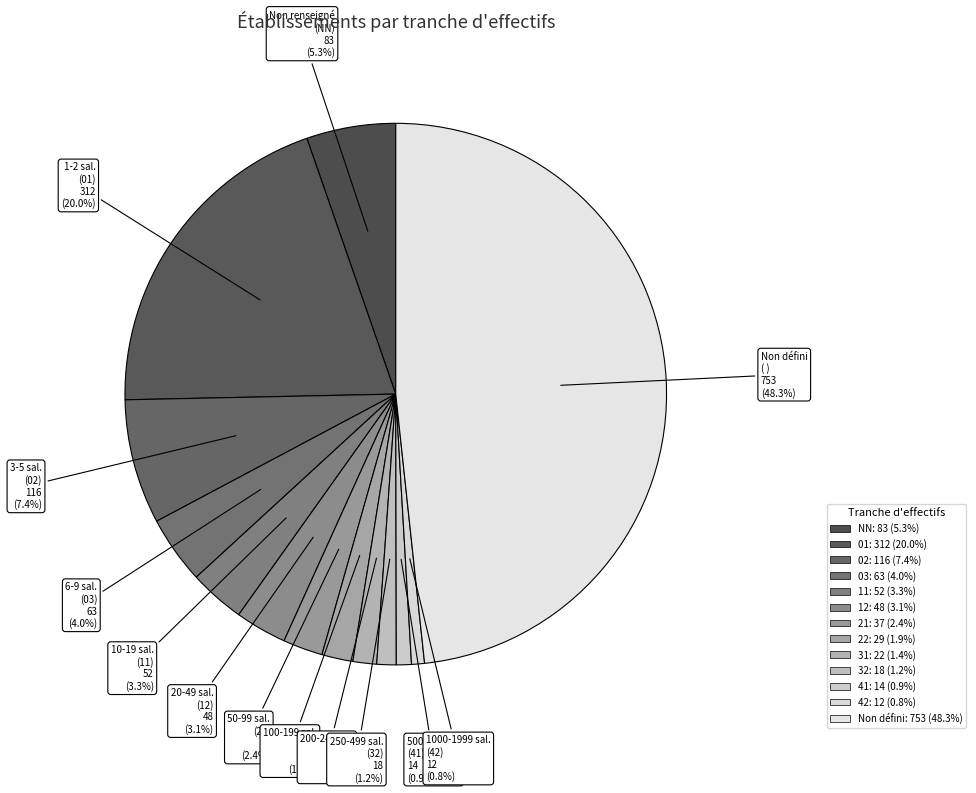

How many slices are in this pie chart?

13